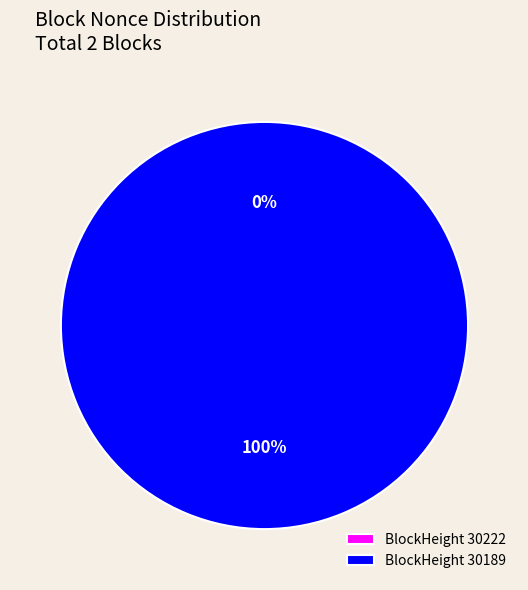

Which slice represents more than half of the pie?

30189